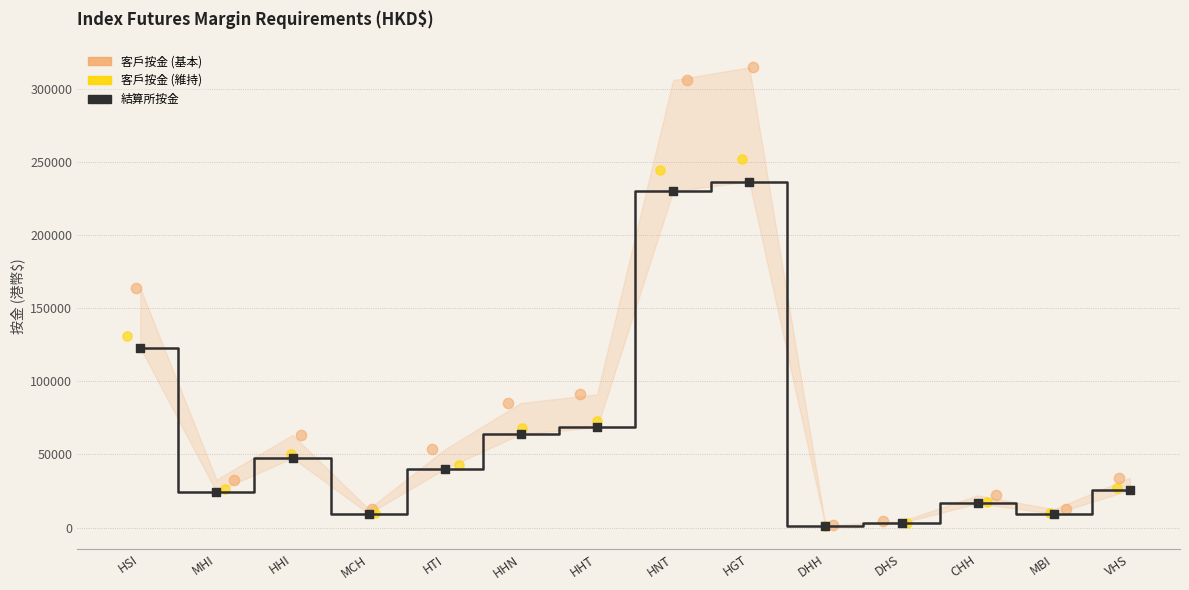

What are all the series names shown in the legend?

結算所按金, 客戶按金 (基本), 客戶按金 (維持)